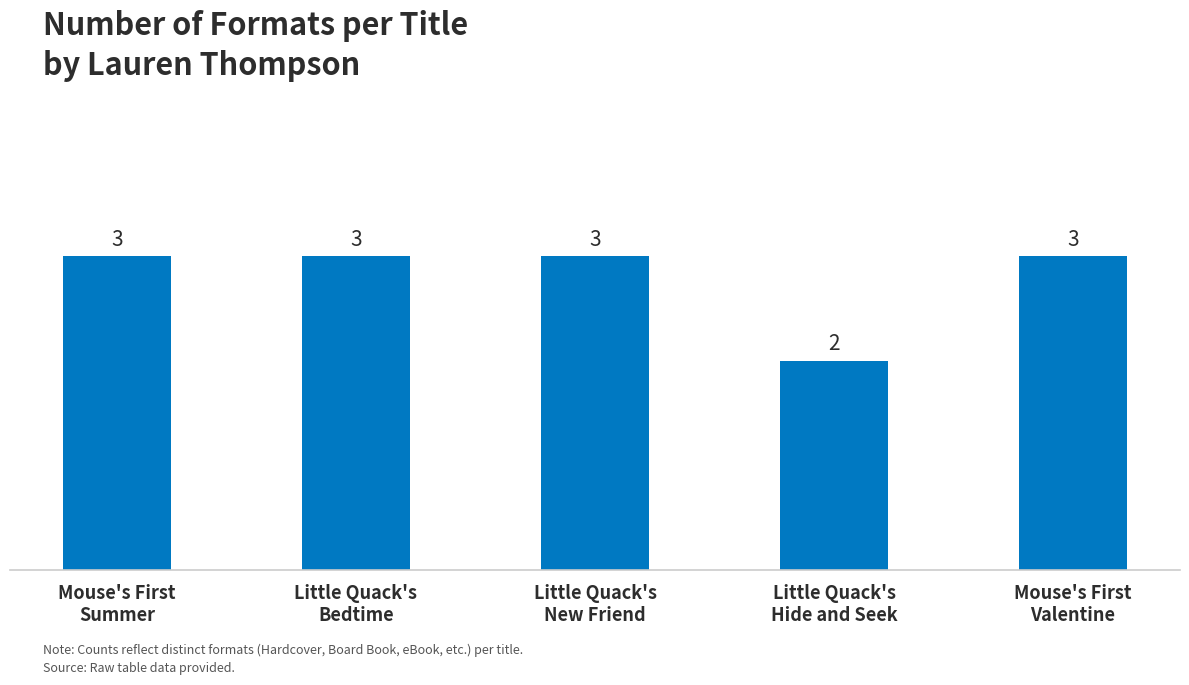

What position from the left is Little Quack's
New Friend?

3